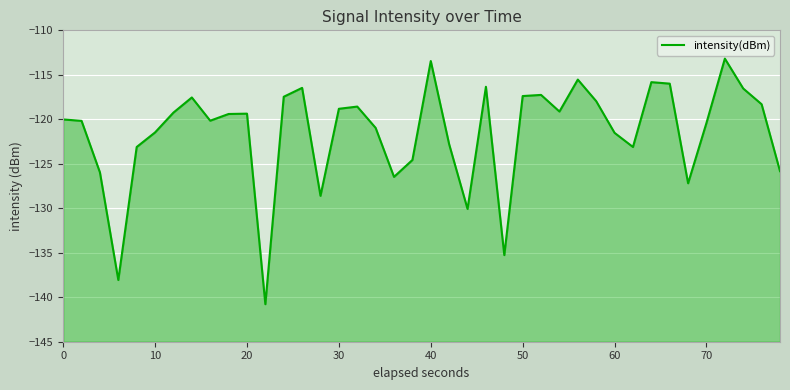

Reading right to left, what are all the values shown in this chart?

-125.8	-118.3	-116.5	-113.2	-120.4	-127.2	-116.0	-115.8	-123.1	-121.5	-118.0	-115.5	-119.1	-117.3	-117.4	-135.3	-116.3	-130.1	-122.8	-113.5	-124.6	-126.5	-121.0	-118.6	-118.8	-128.6	-116.5	-117.5	-140.8	-119.4	-119.4	-120.2	-117.5	-119.2	-121.5	-123.1	-138.1	-126.0	-120.2	-120.0